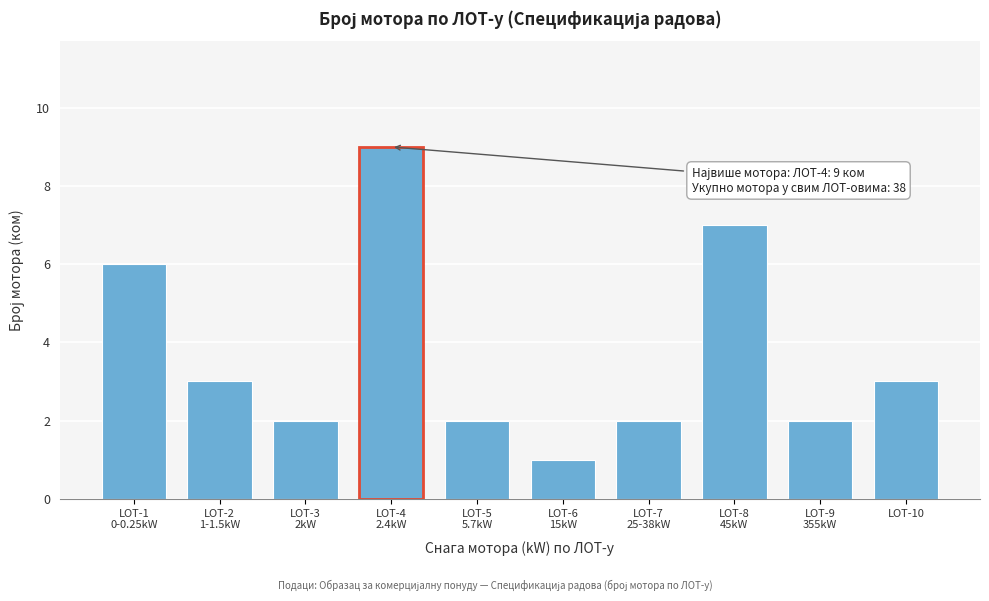

Reading left to right, extract all data points from this chart.

6	3	2	9	2	1	2	7	2	3